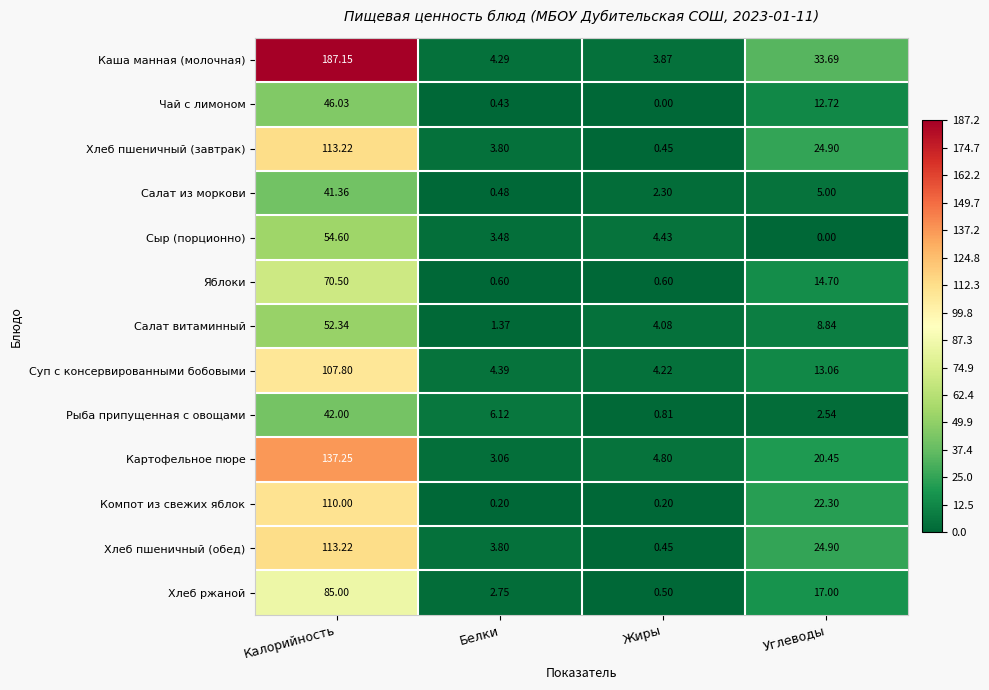

Between Белки and Углеводы, which series saw the biggest shift?

Каша манная (молочная)